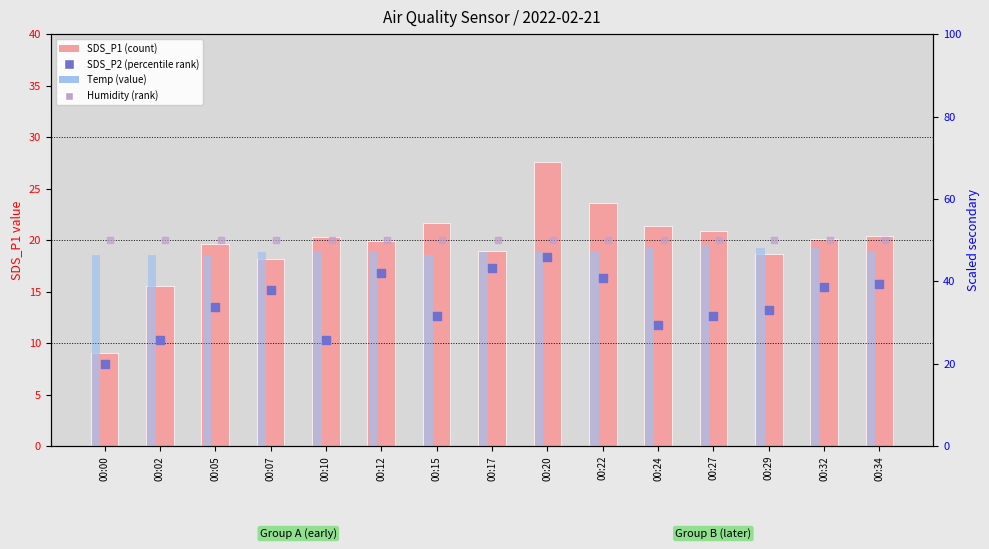

What is the total value across all series at 00:12?

159.1